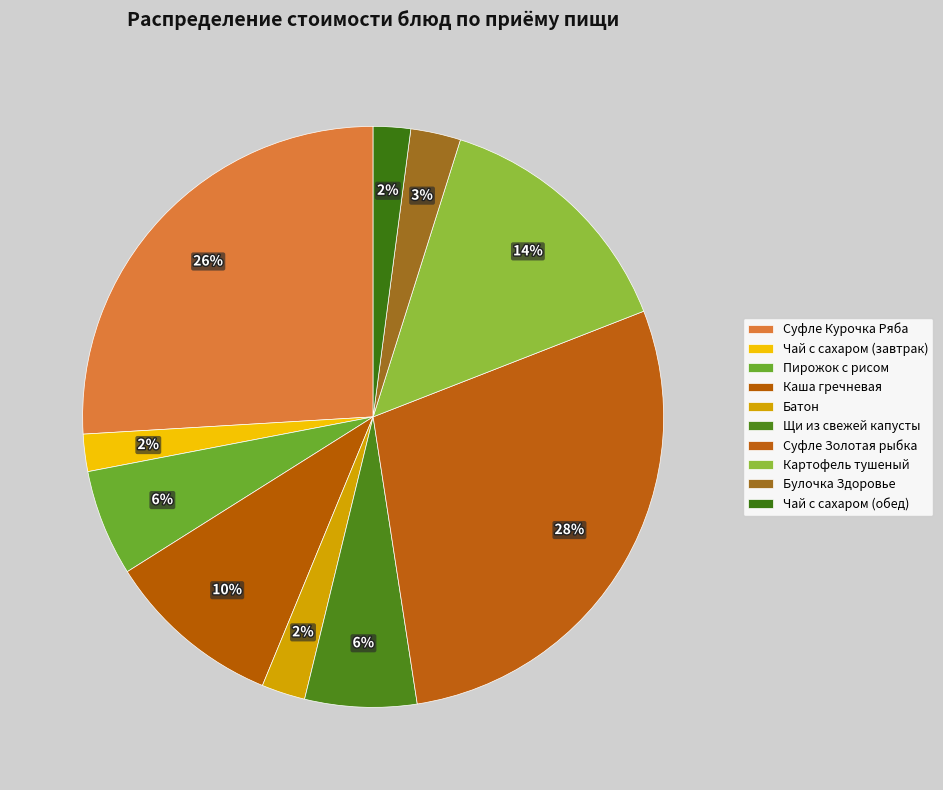

Rank the categories by value from lowest to highest.

Чай с сахаром (завтрак), Чай с сахаром (обед), Батон, Булочка Здоровье, Пирожок с рисом, Щи из свежей капусты, Каша гречневая, Картофель тушеный, Суфле Курочка Ряба, Суфле Золотая рыбка